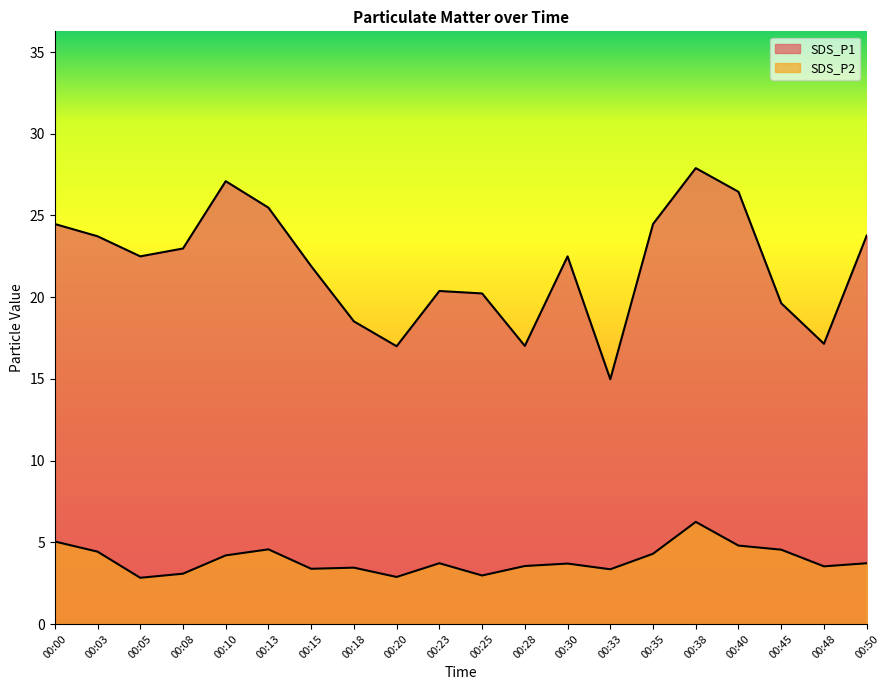

Count the number of categories in the chart.

20